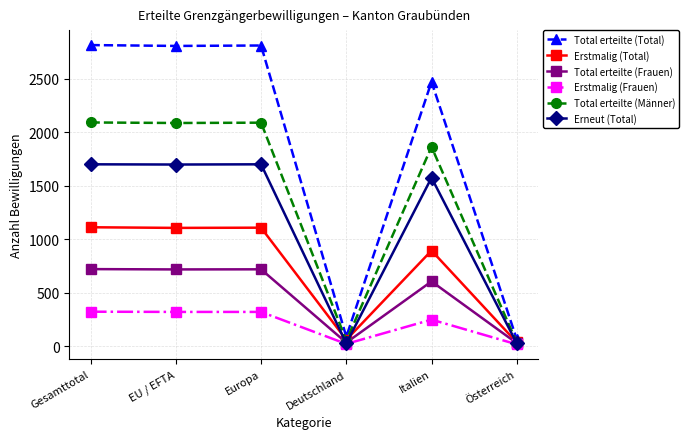

True or false: Total erteilte (Frauen) has more than 0 points higher than both neighbors.

True